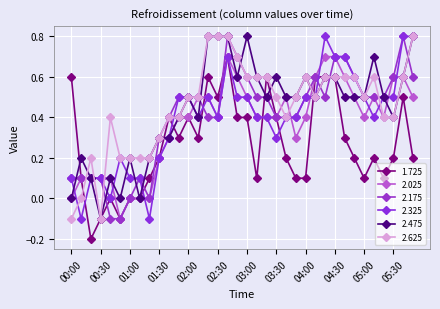

How many series are shown in this chart?

6